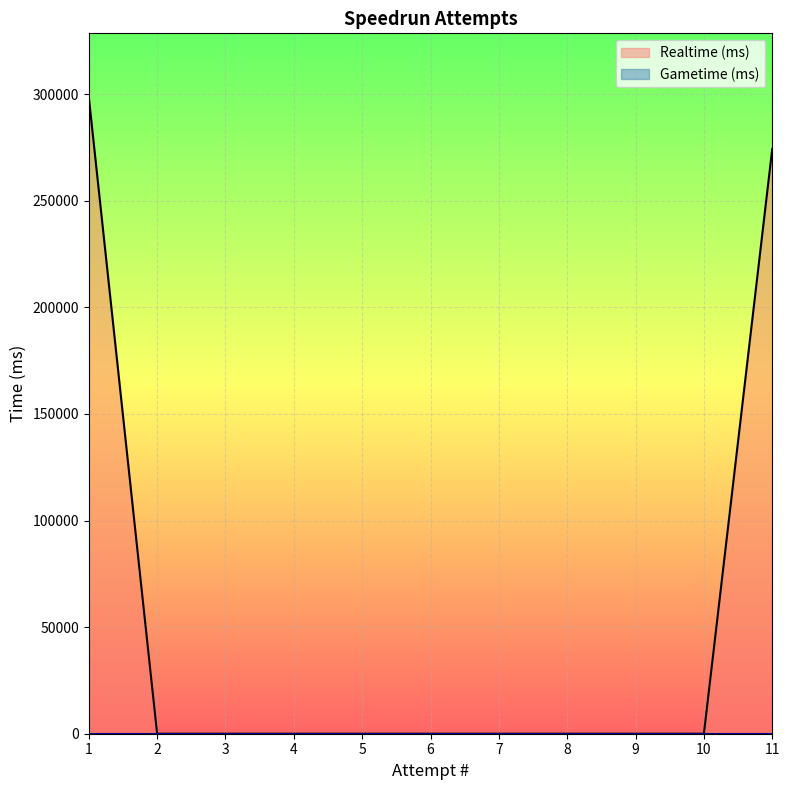

Between 3 and 9, which is larger?

3